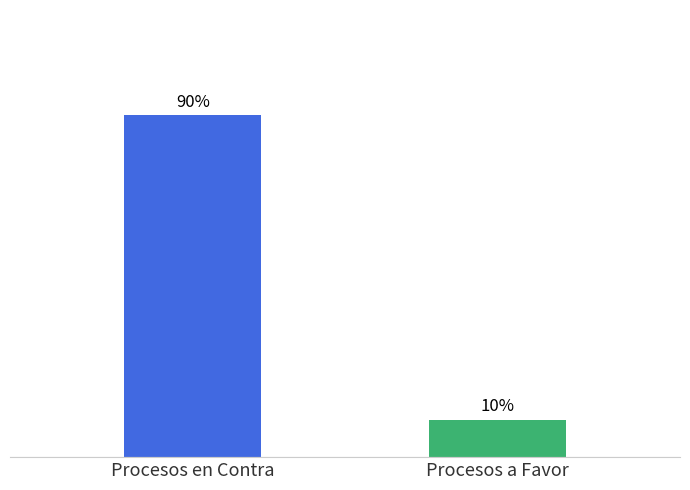

What is the change in value from Procesos en Contra to Procesos a Favor?

-433